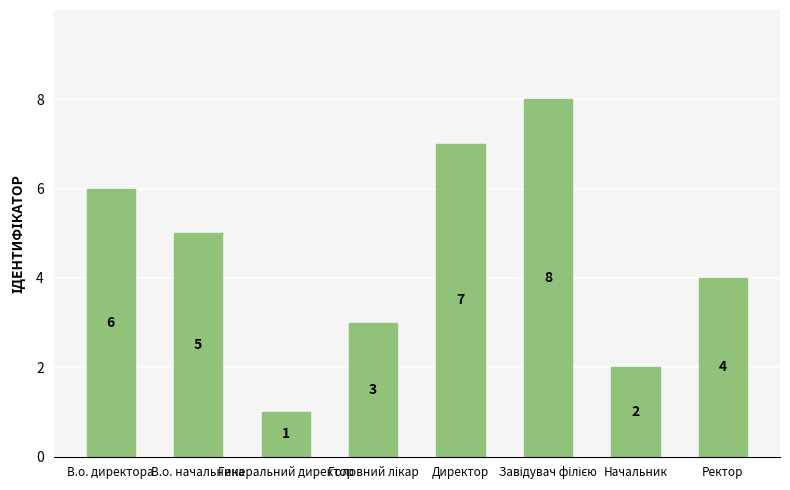

Approximately how many times larger is the value at Генеральний директор compared to В.о. директора?

0.2